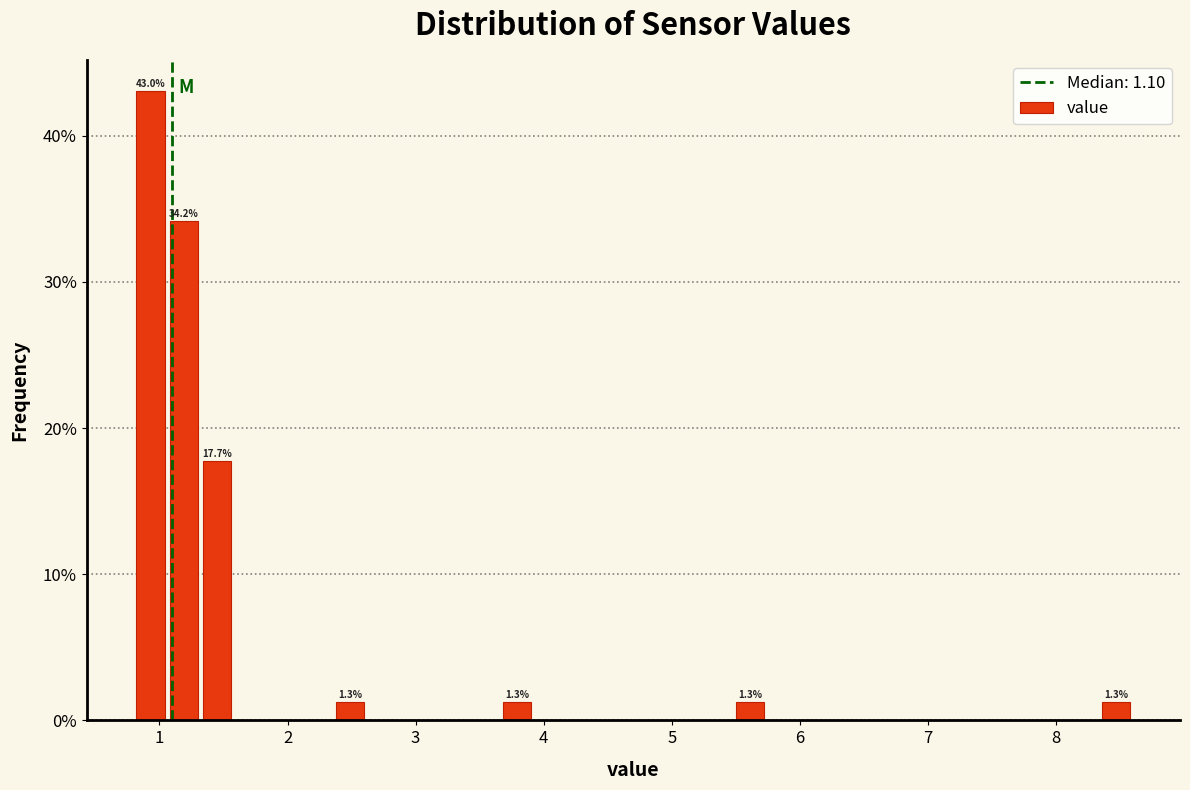

Around what value on the x-axis is the tallest bar? Give the approximate position of its centre, as read against the axis.

0.9